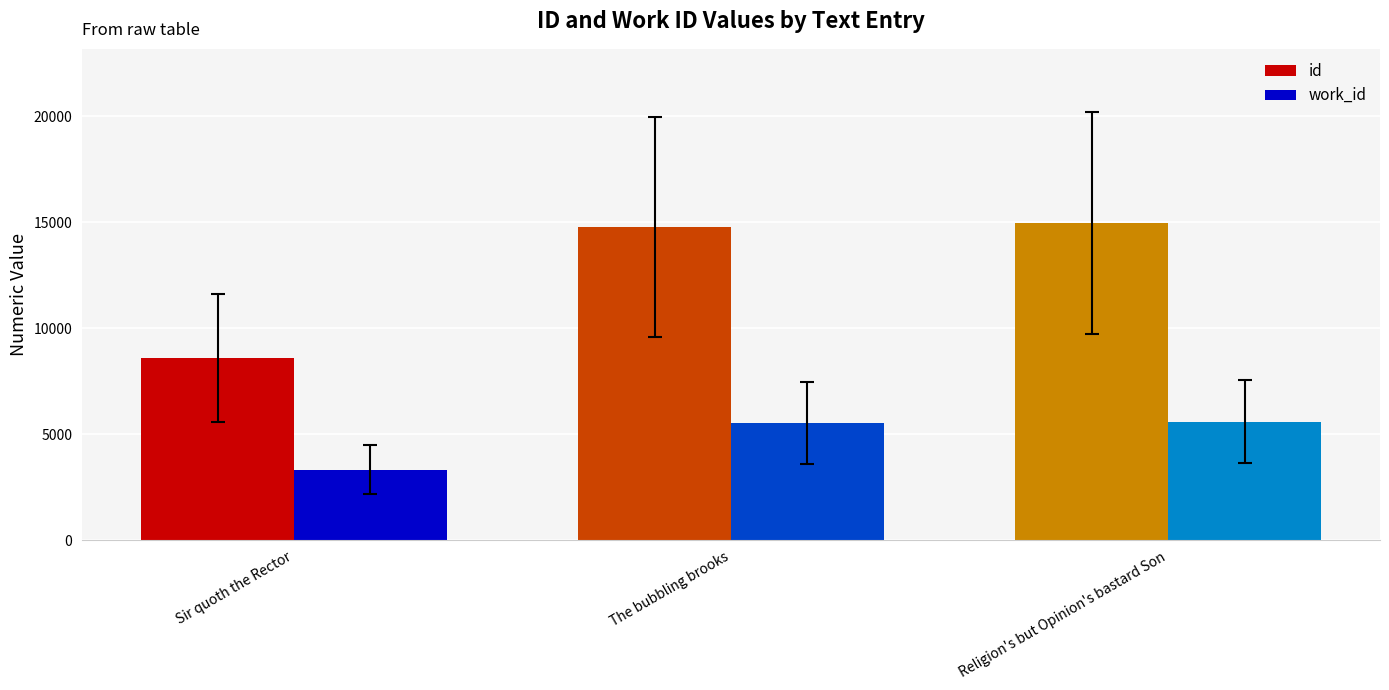

What is the difference between the maximum and second lowest values in the id series?

178